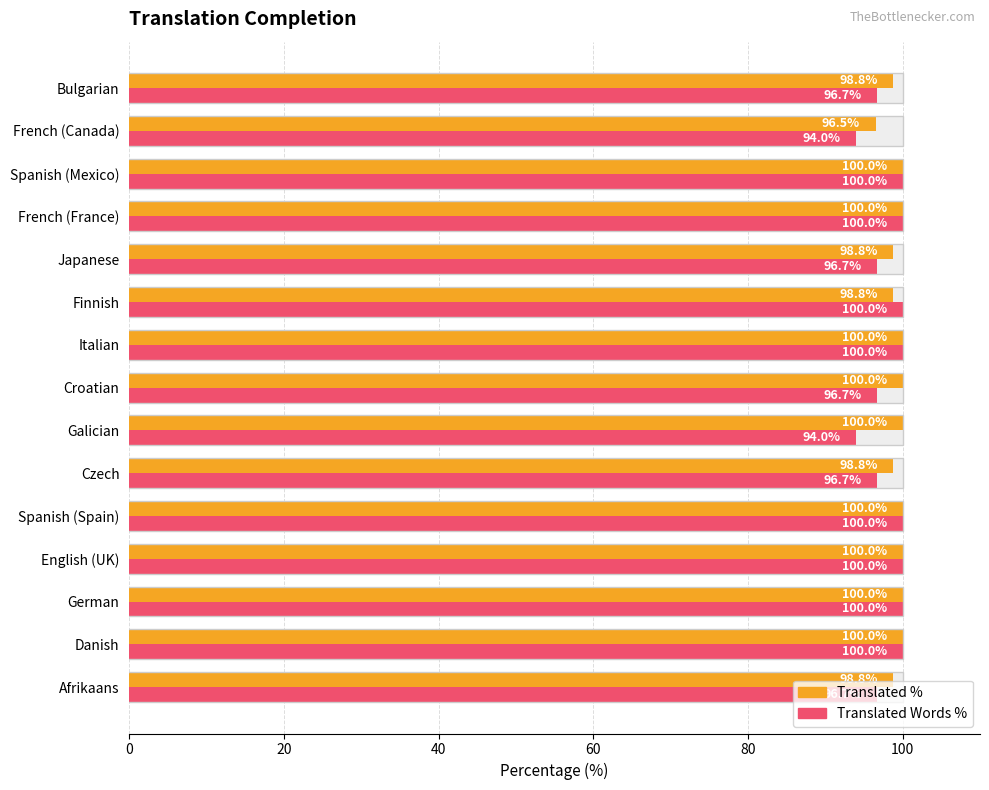

The value of Translated % at French (France) is 164.5. True or false?

False